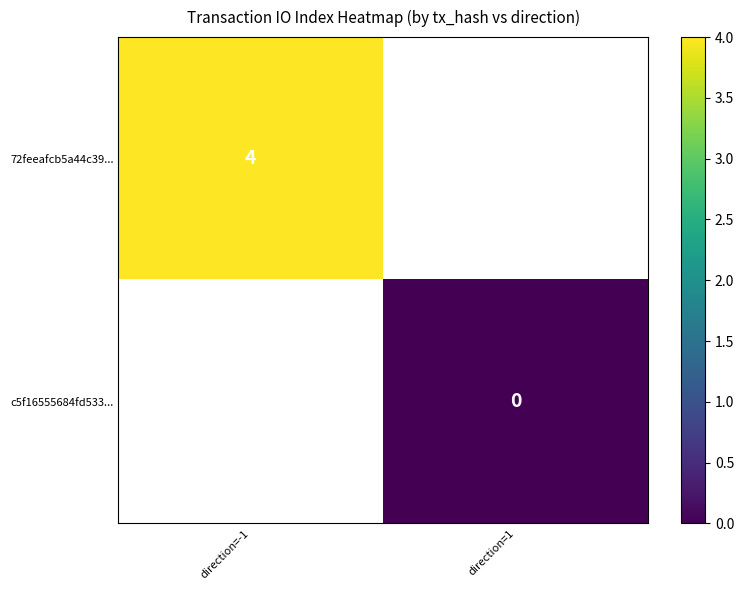

The value of 72feeafcb5a44c39... at direction=-1 is 4. True or false?

True